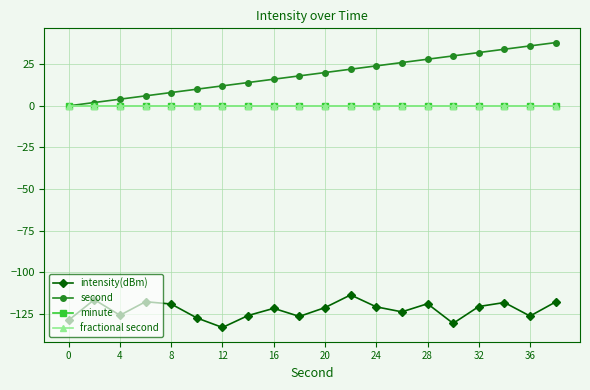

Is this an area chart (filled region under the line)?

No